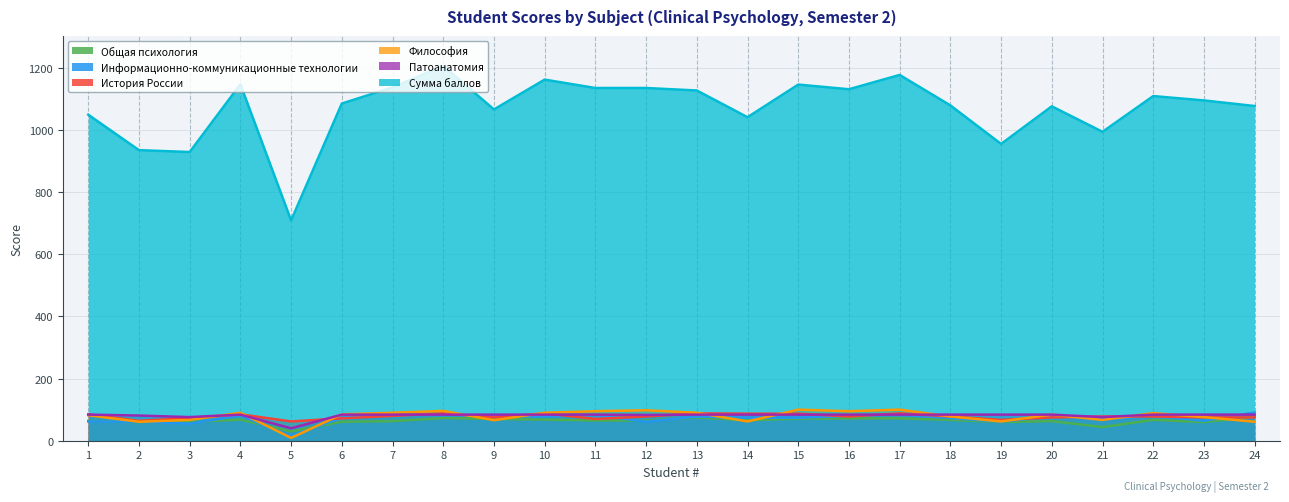

The value of Информационно-коммуникационные технологии at 19 is 84. True or false?

False